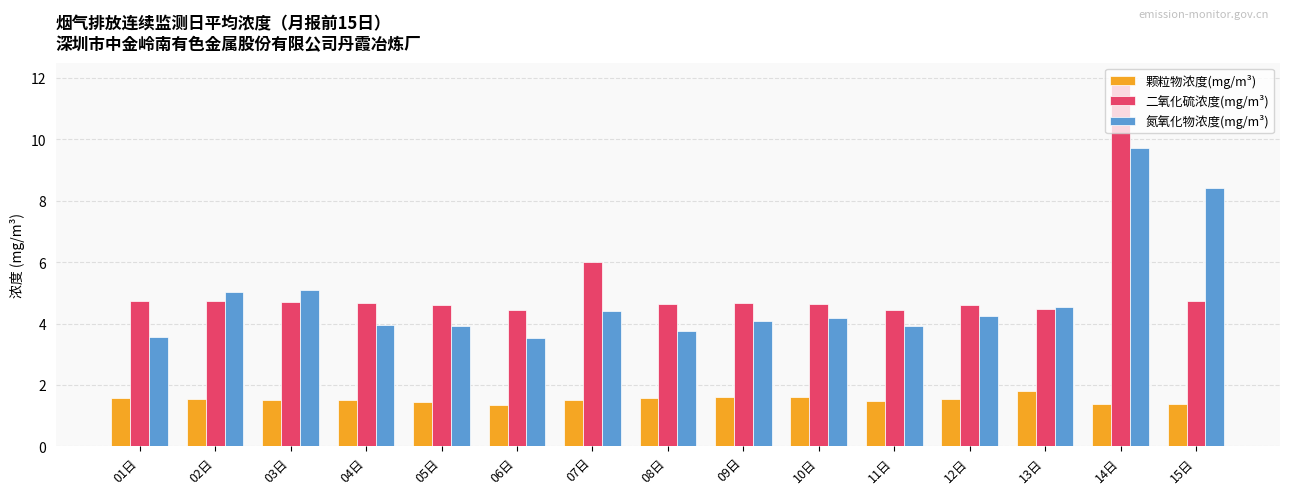

What is the value of the 二氧化硫浓度(mg/m³) bar at the 12th from the left?

4.6